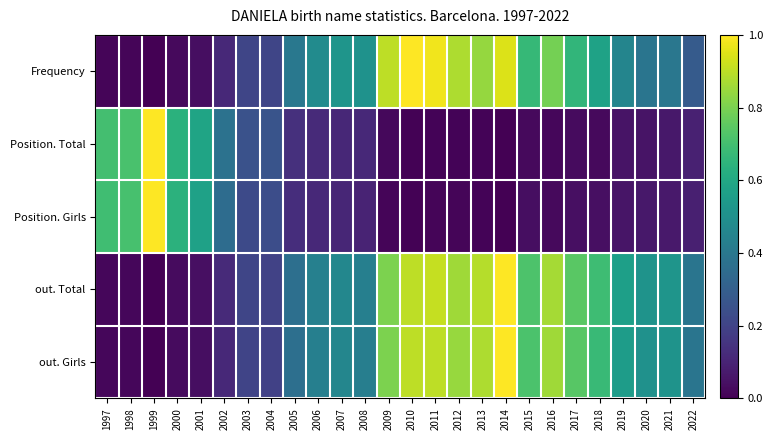

Rank the series at 2003 from lowest to highest value.

out. Girls, out. Total, Frequency, Position. Girls, Position. Total